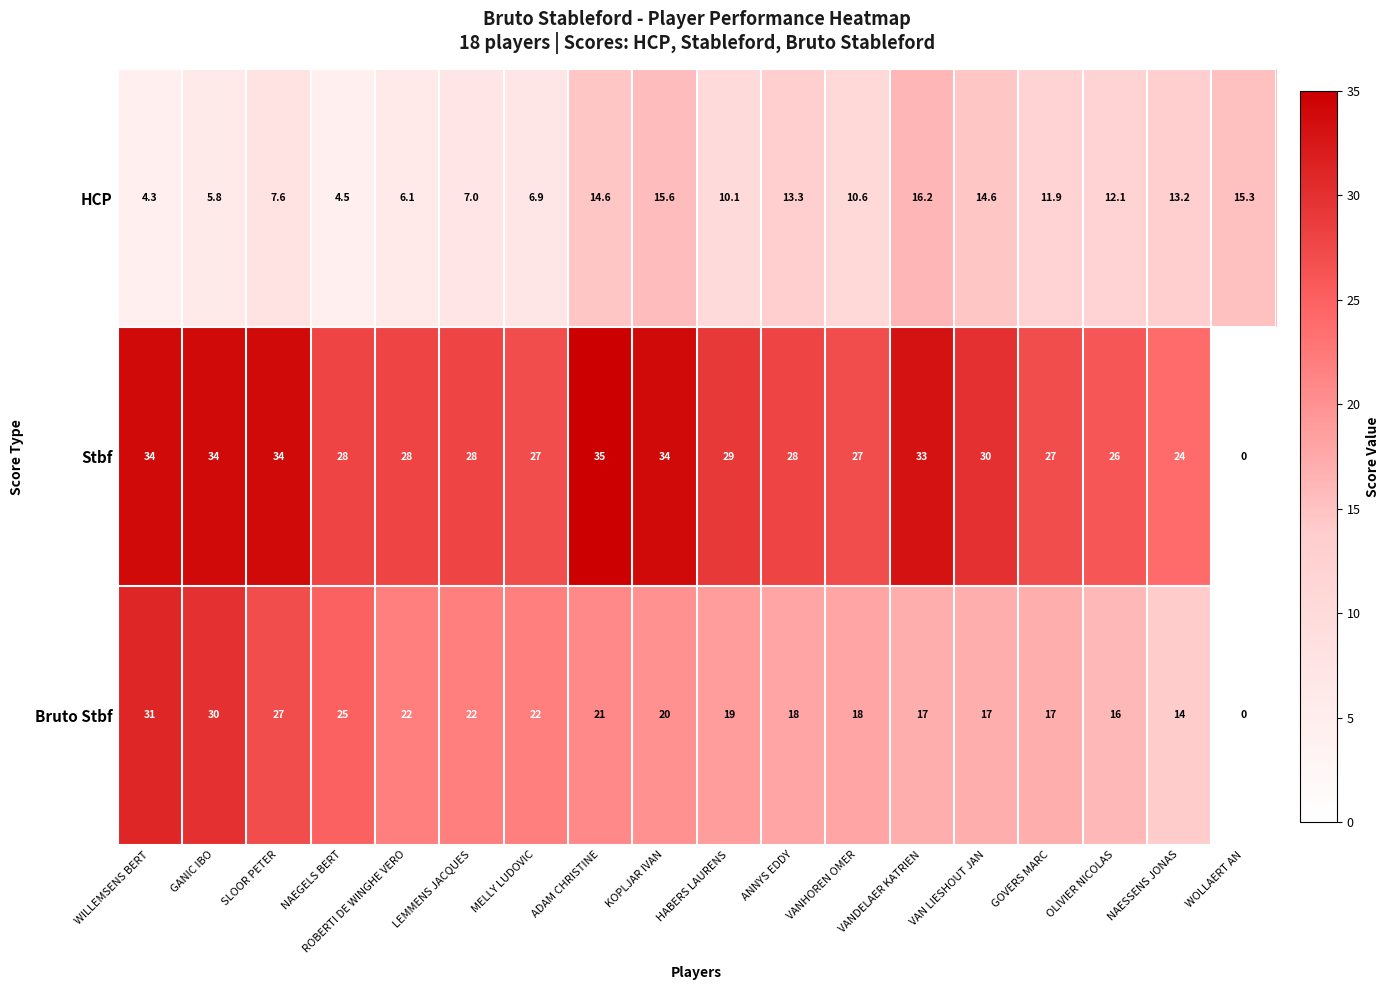

Which label corresponds to the largest value in the chart?

ADAM CHRISTINE